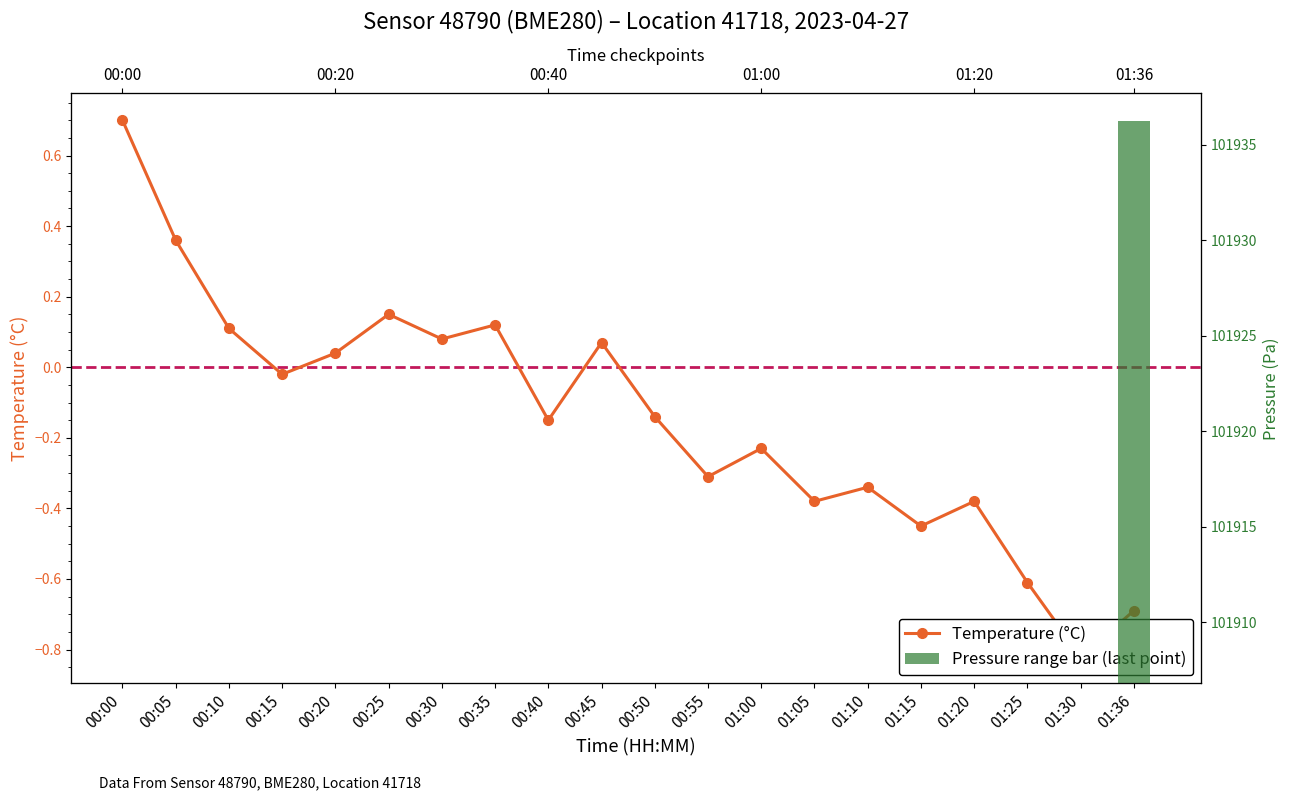

Reading right to left, extract all data points from this chart.

-0.7	-0.8	-0.6	-0.4	-0.5	-0.3	-0.4	-0.2	-0.3	-0.1	0.1	-0.1	0.1	0.1	0.1	0.0	-0.0	0.1	0.4	0.7